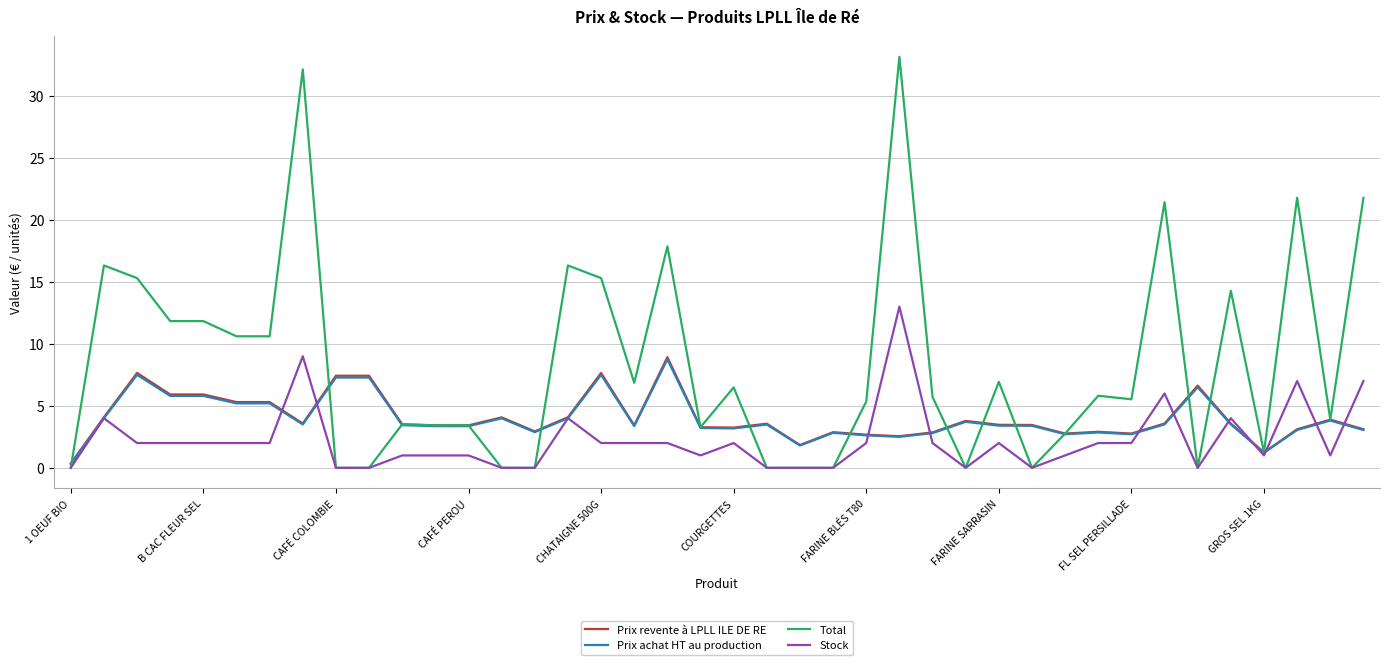

How many distinct data groups are displayed?

4